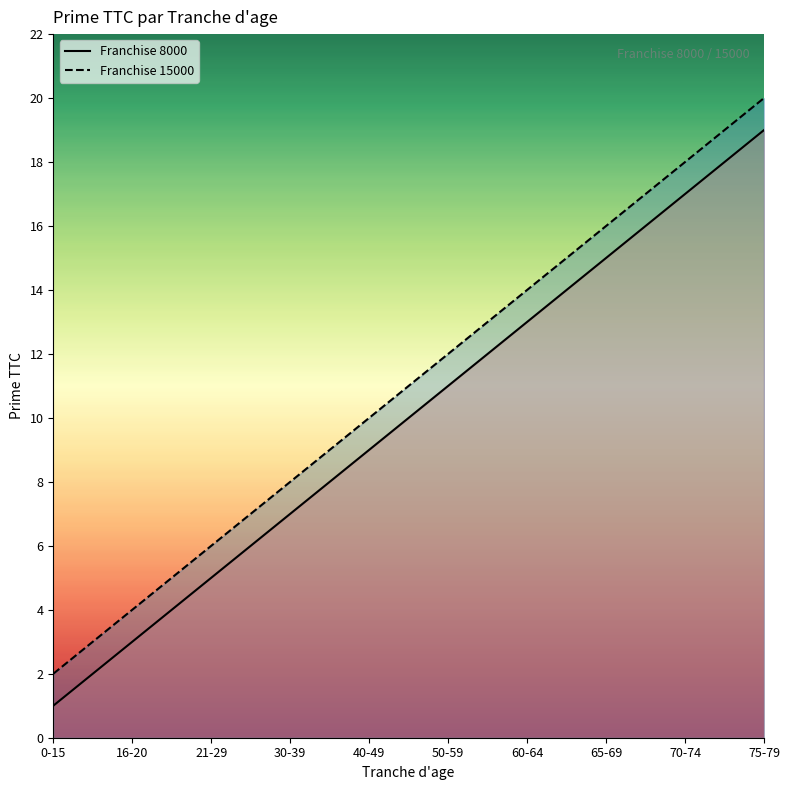

At which category does the chart reach its minimum across all series?

0-15